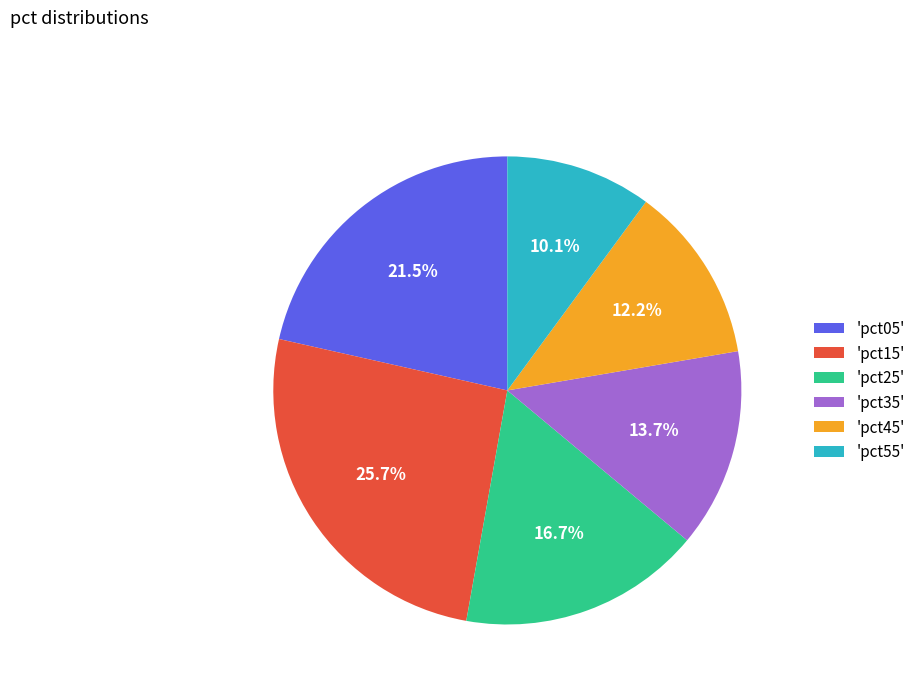

Combined, what portion of the pie is 'pct15' and 'pct05'?

47.2%